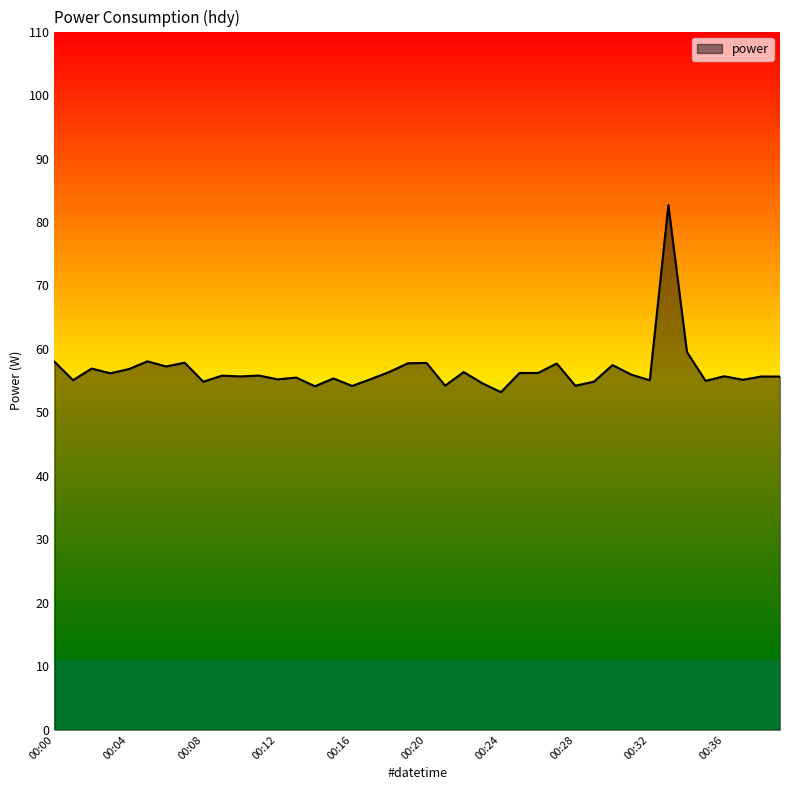

What is the difference between the maximum and minimum values?

29.5